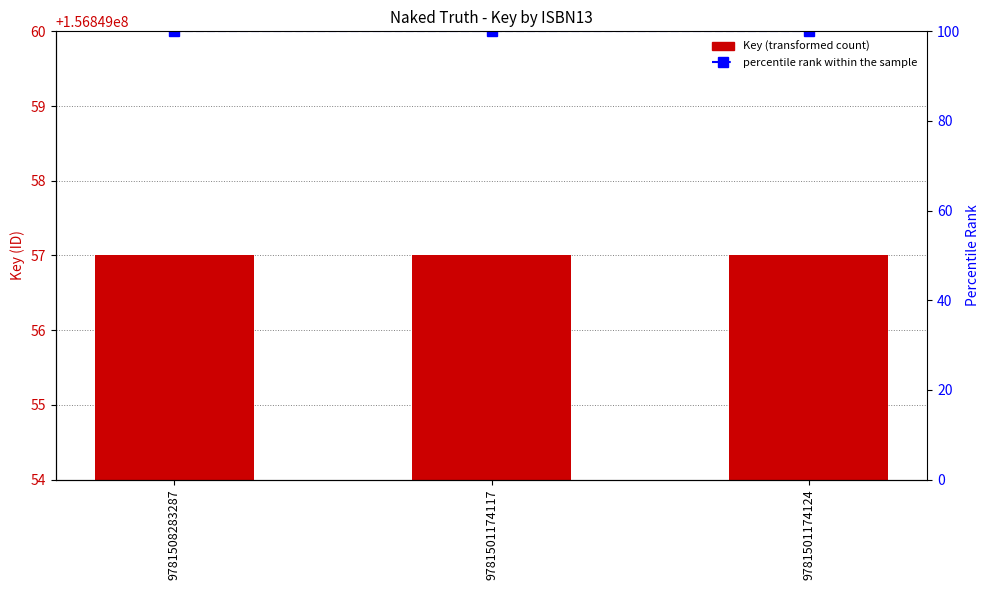

Rank the series by their maximum value, from lowest to highest.

percentile rank within the sample, Key